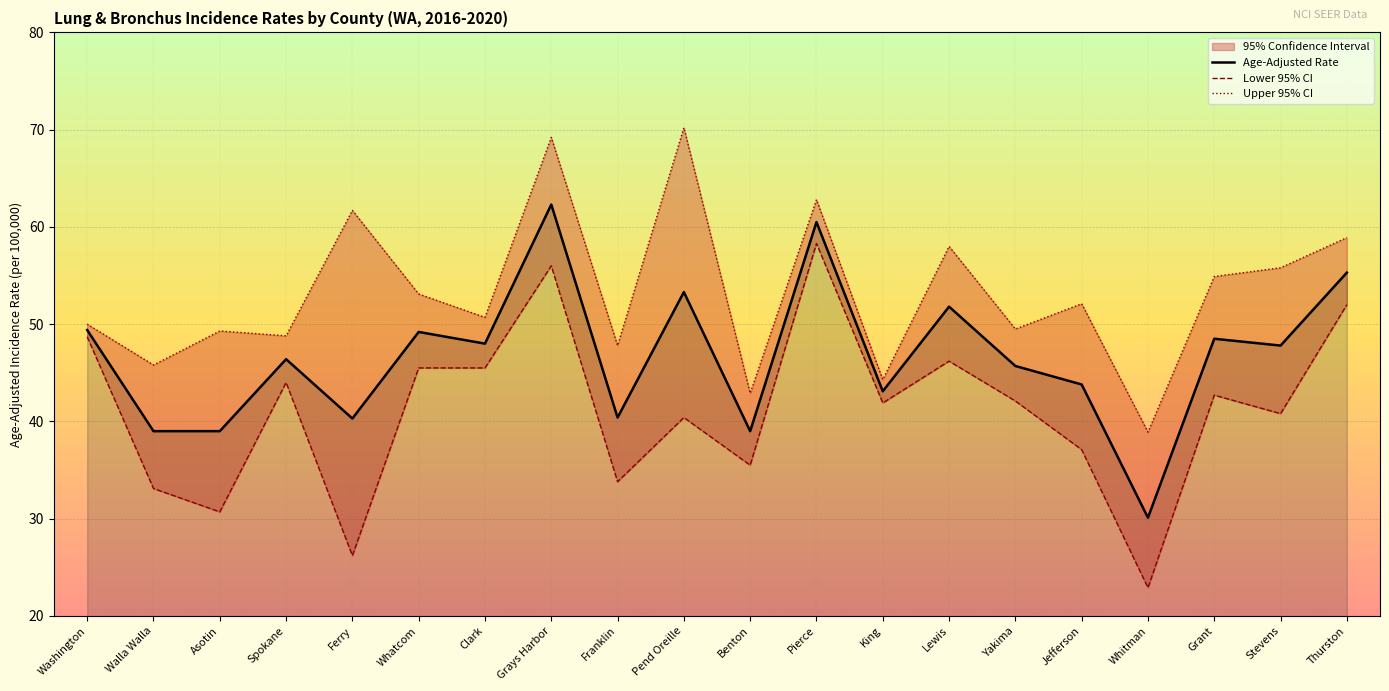

At which category is the sum across all series the highest?

Grays Harbor